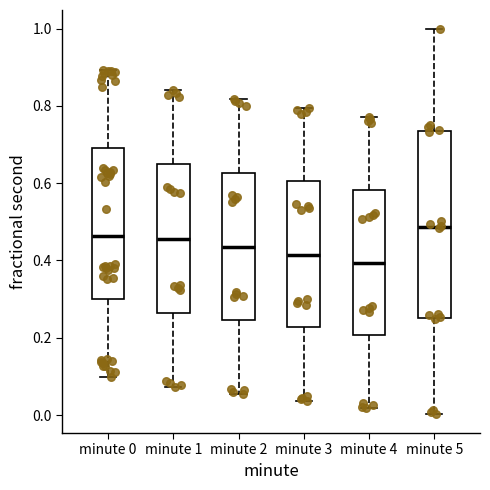

Comparing the boxes themselves (not the whiskers), which one is the tallest?

minute 5